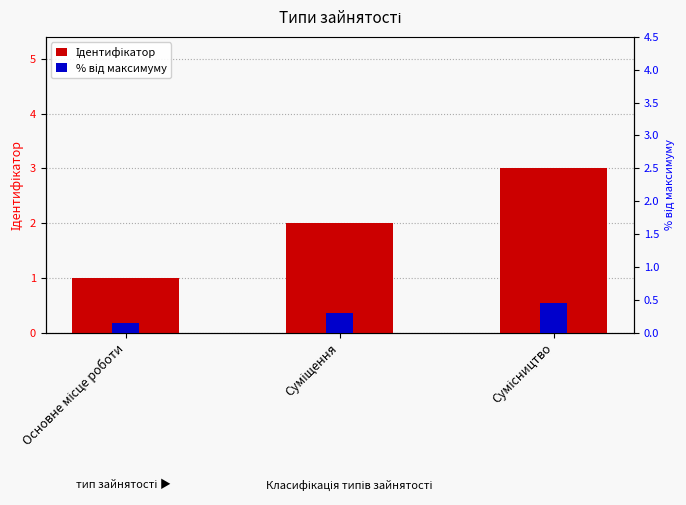

What is the value of the % від максимуму bar at the 1st from the left?

0.1